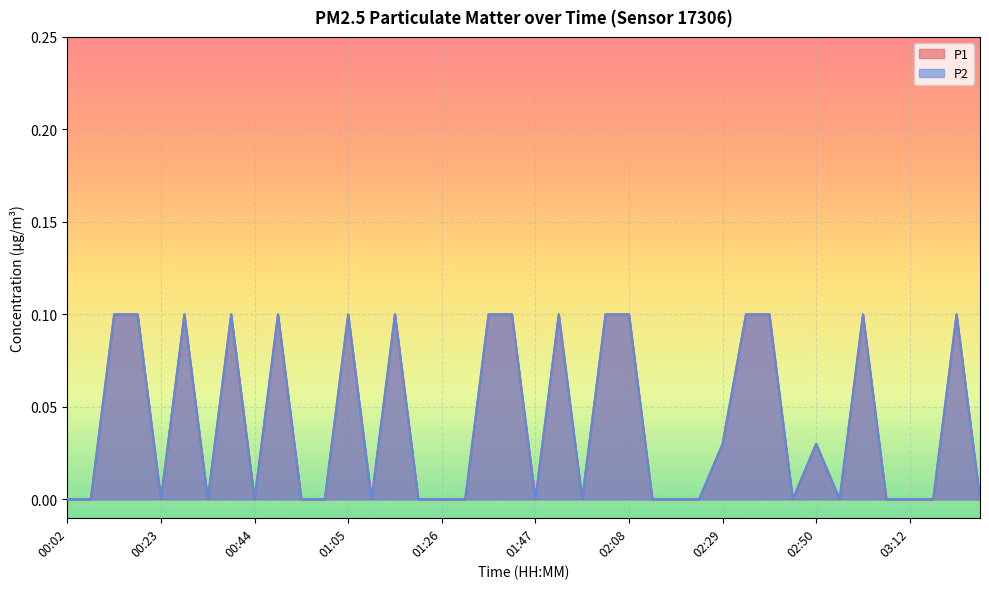

How many lines are shown in the chart?

2